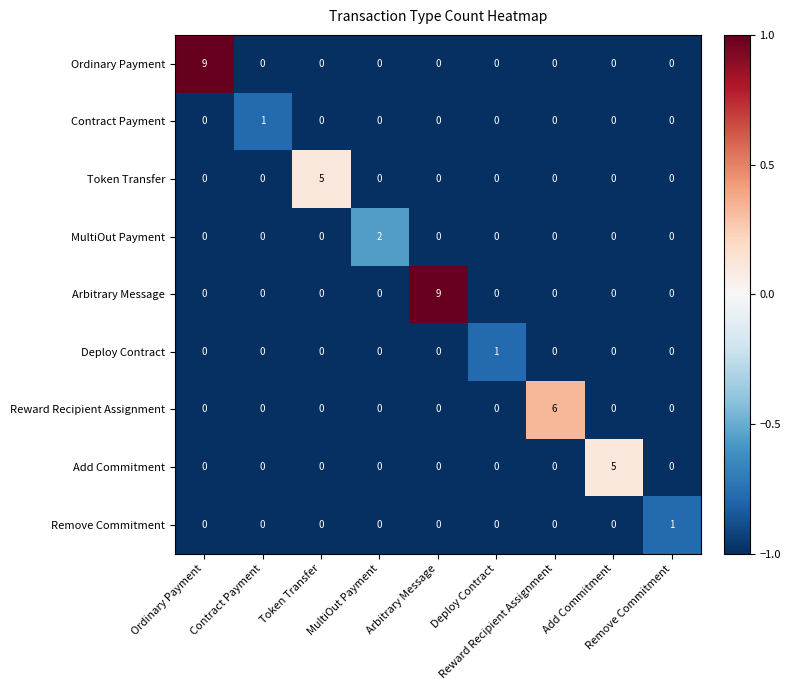

What is the greatest value displayed?

9